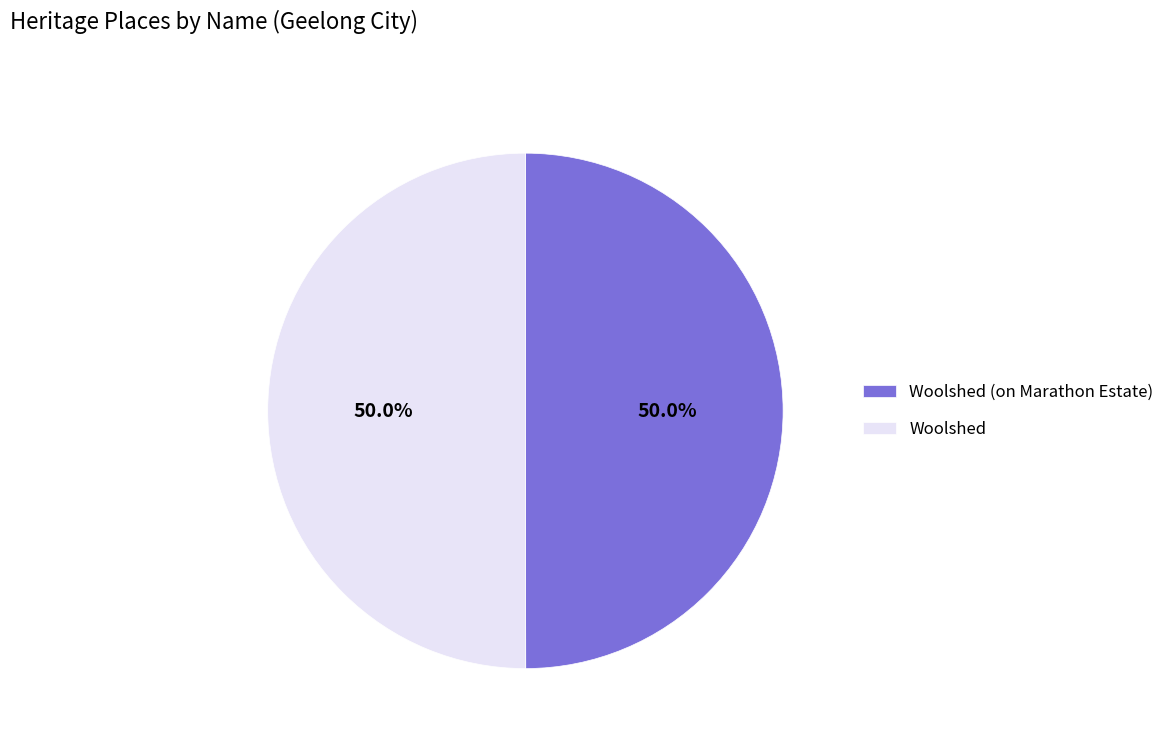

What percentage is NOT represented by Woolshed (on Marathon Estate)?

50.0%